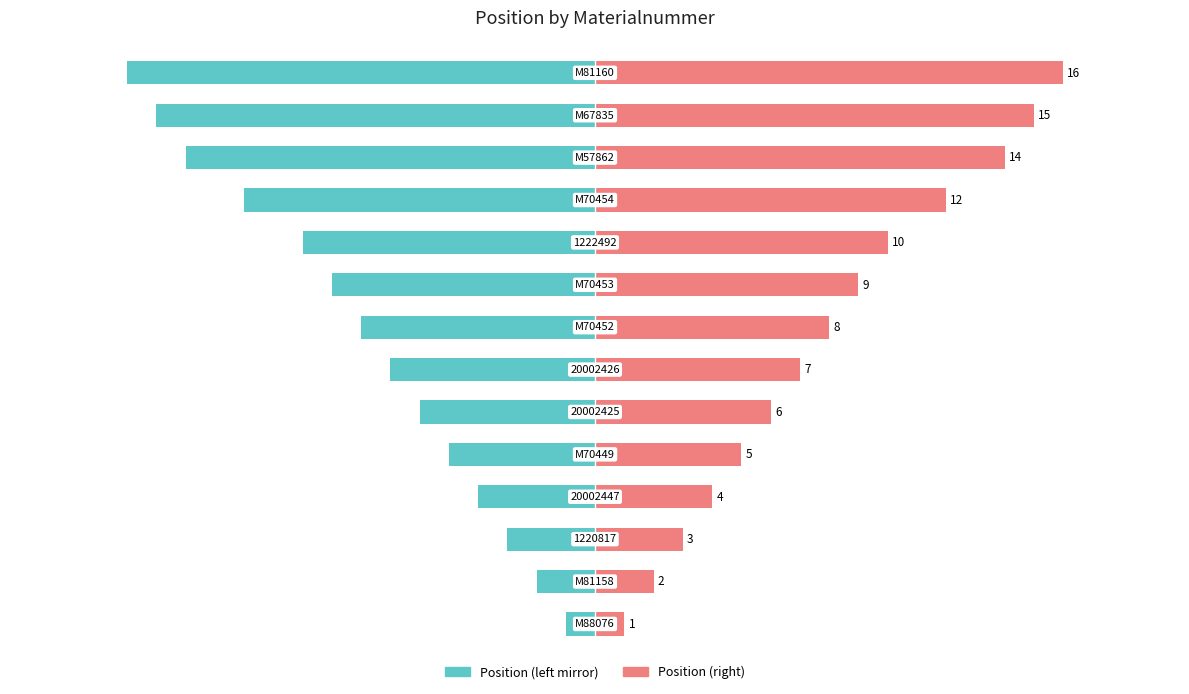

How many distinct data groups are displayed?

2